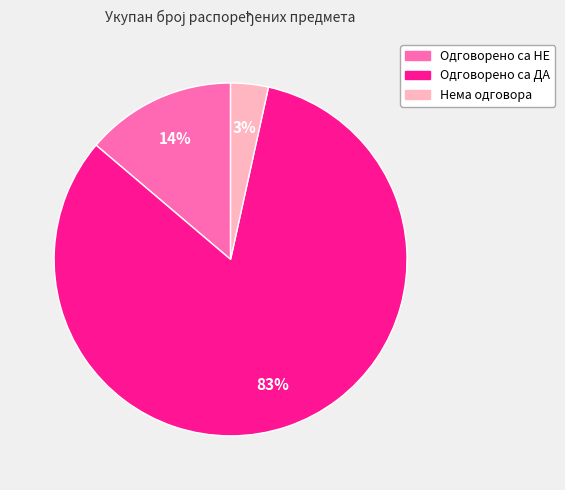

Rank the categories by value from lowest to highest.

Нема одговора, Одговорено са НЕ, Одговорено са ДА